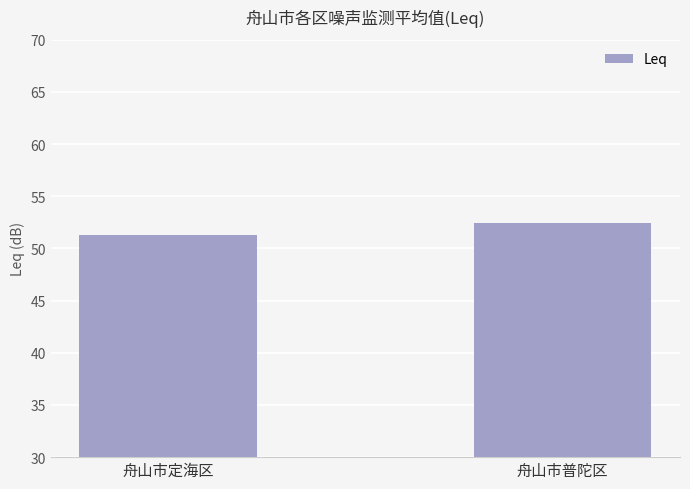

What is the difference between the maximum and minimum values?

1.1